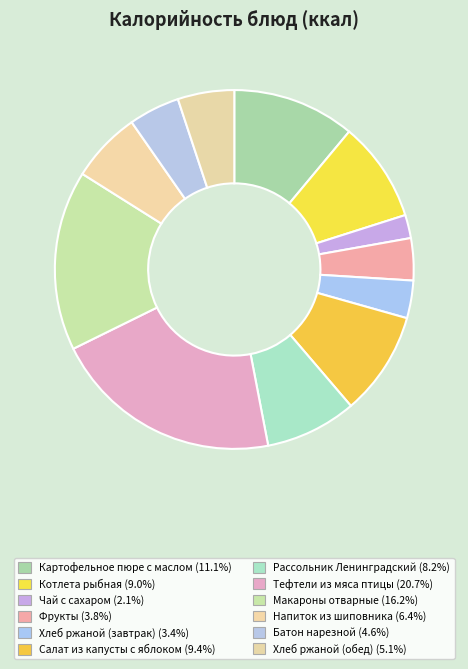

Is the sum of Хлеб ржаной (завтрак) and Чай с сахаром greater than half?

No